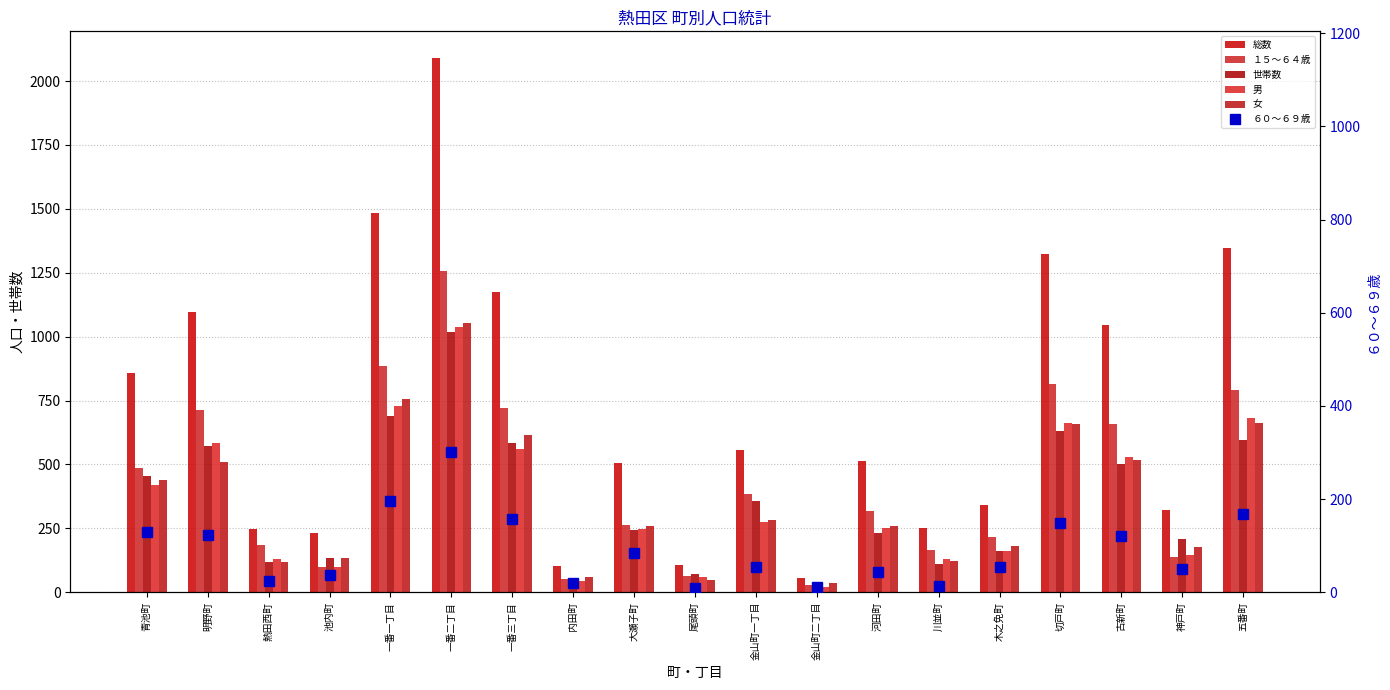

Which series has the largest total across all categories?

総数